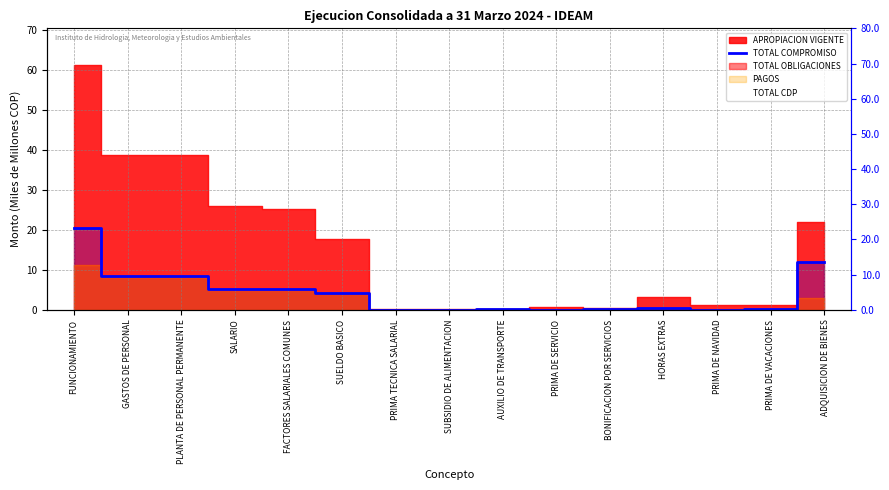

The value at SALARIO is 5.3. True or false?

True